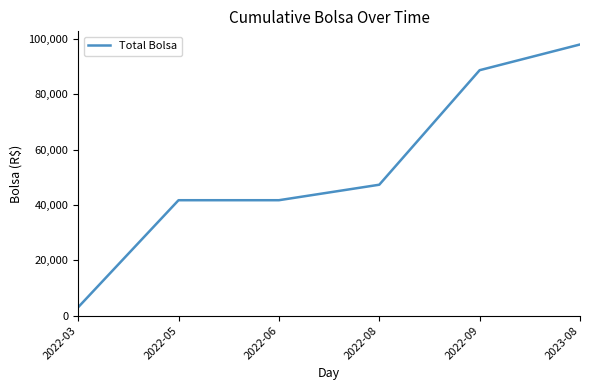

What is the difference between the maximum and minimum values?

95000